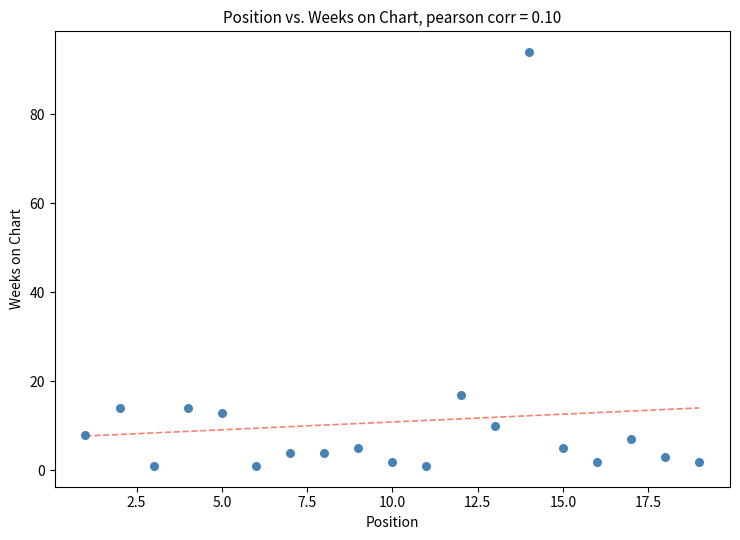

What Y value in the scatter plot is closest to 47?

17